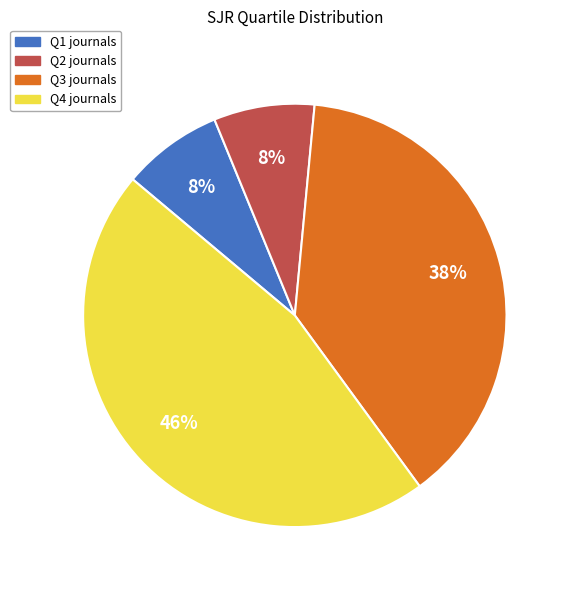

Combined, do Q4 and Q3 account for over 50%?

Yes